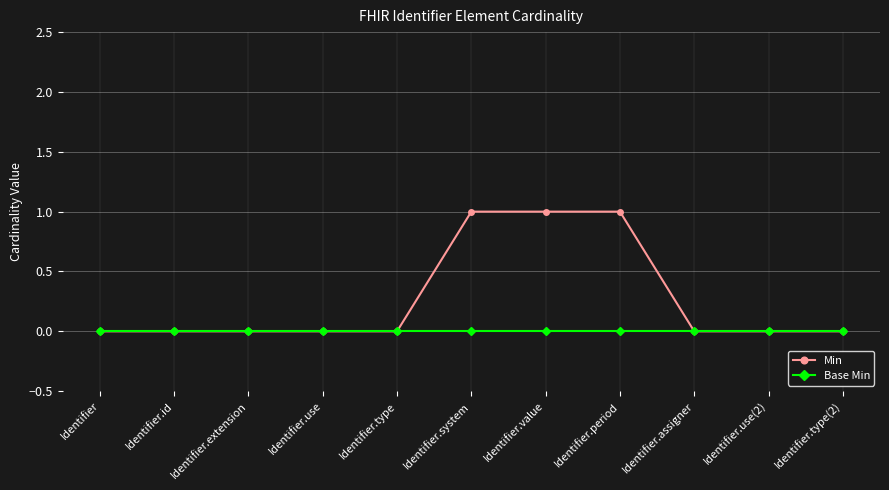

How many lines are shown in the chart?

2